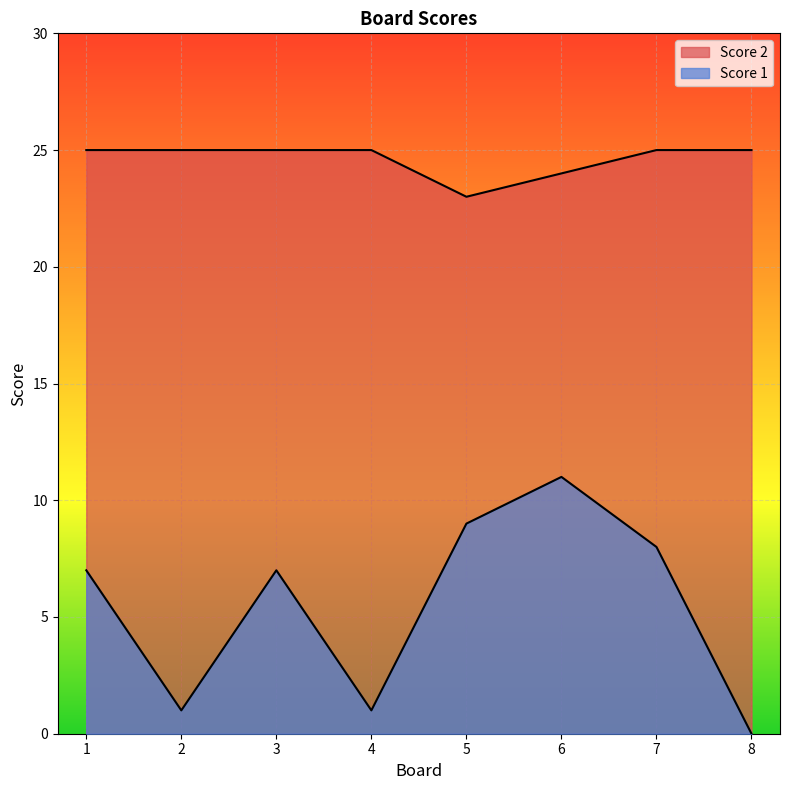

True or false: Score 1 and Score 2 cross at least once.

False